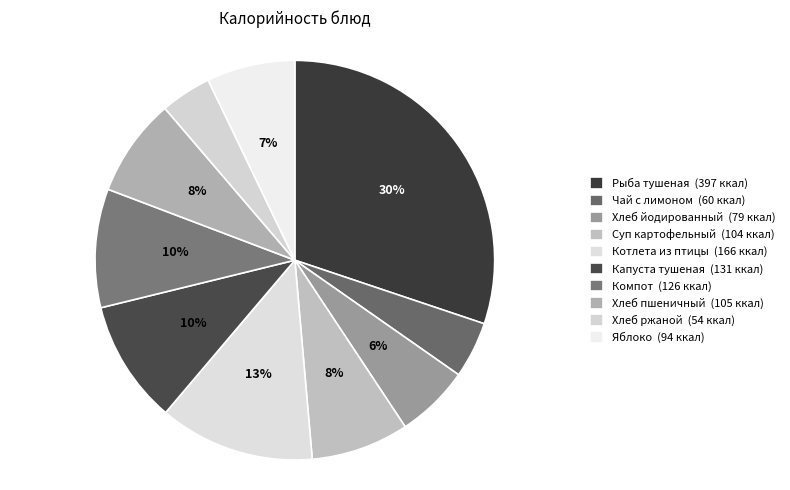

How many slices are in this pie chart?

10